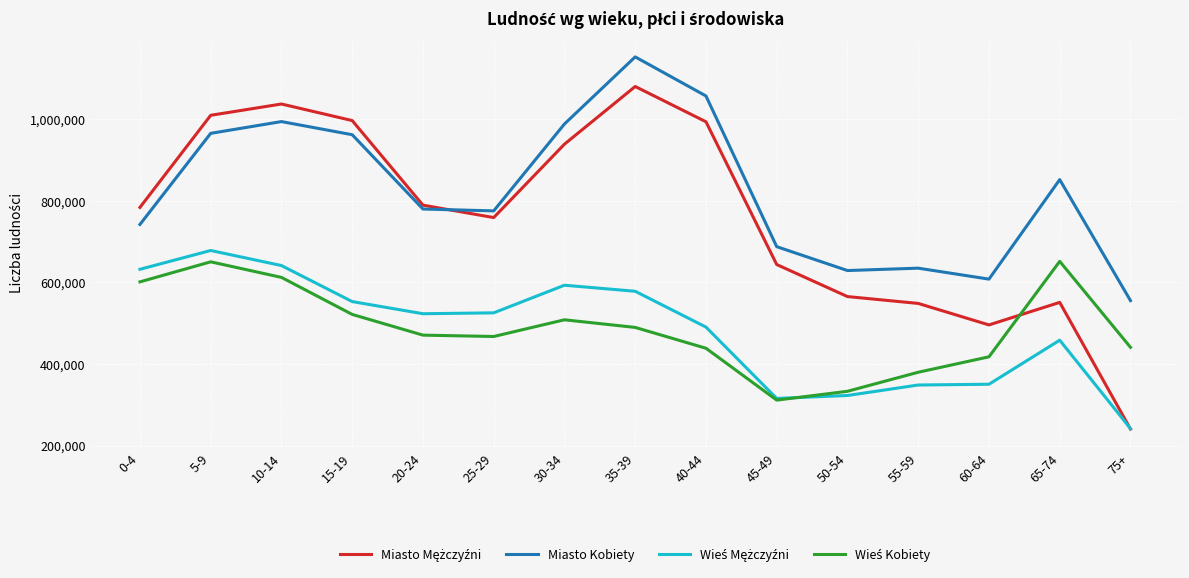

What is the greatest value displayed?

1152748